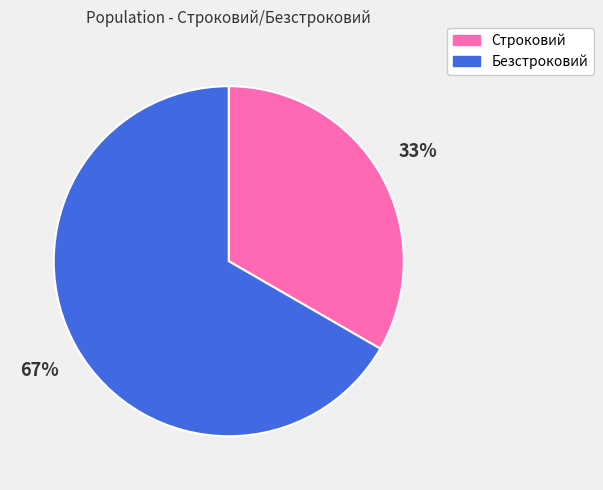

To the nearest percent, what percentage of the pie is Строковий?

33%